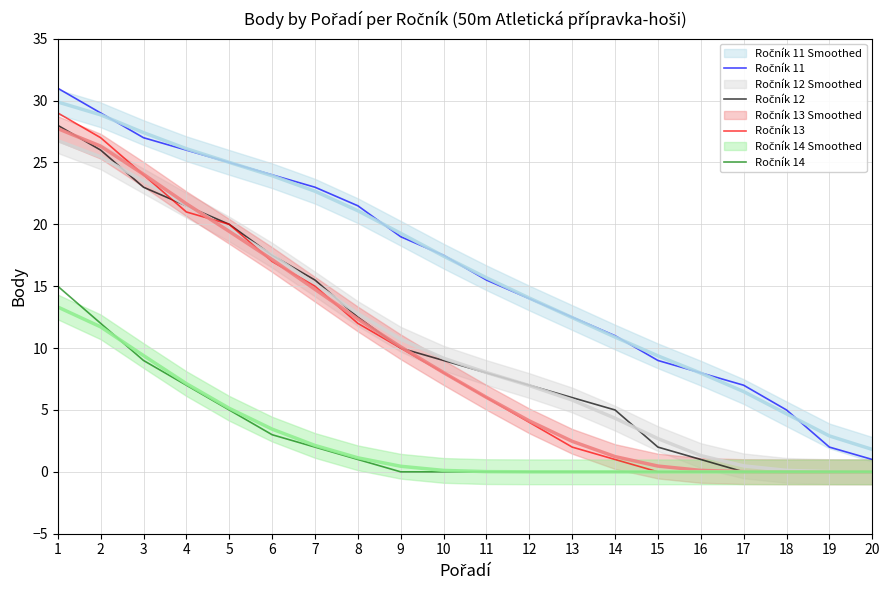

The Ročník 13 series shows 24.0 at 3. True or false?

True